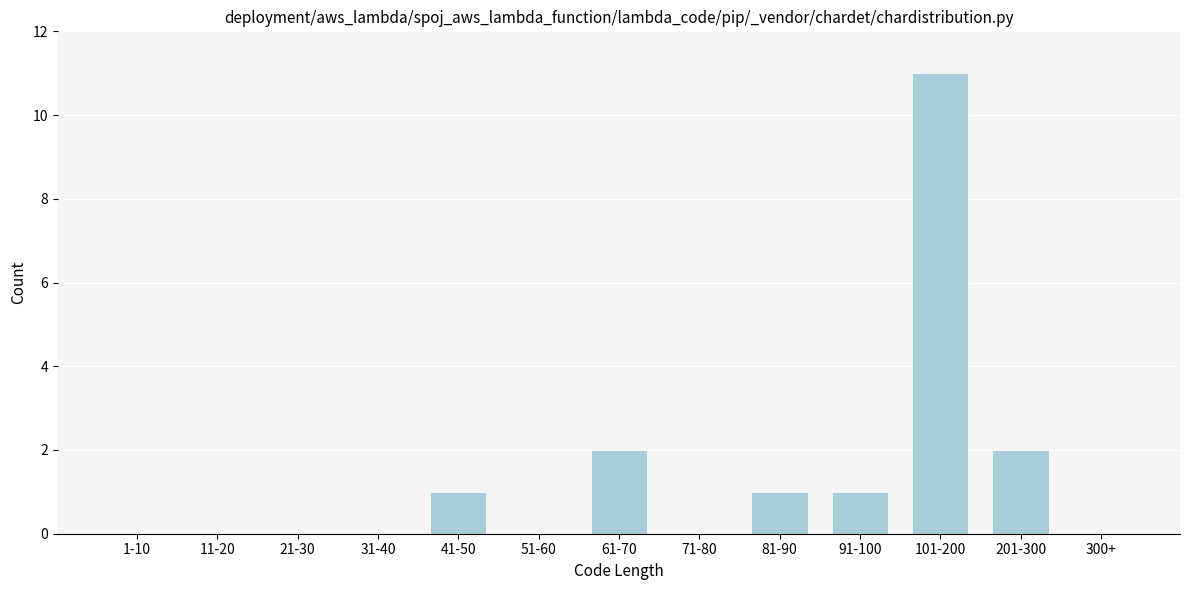

Reading left to right, what are all the values shown in this chart?

1-10=0	11-20=0	21-30=0	31-40=0	41-50=1	51-60=0	61-70=2	71-80=0	81-90=1	91-100=1	101-200=11	201-300=2	300+=0